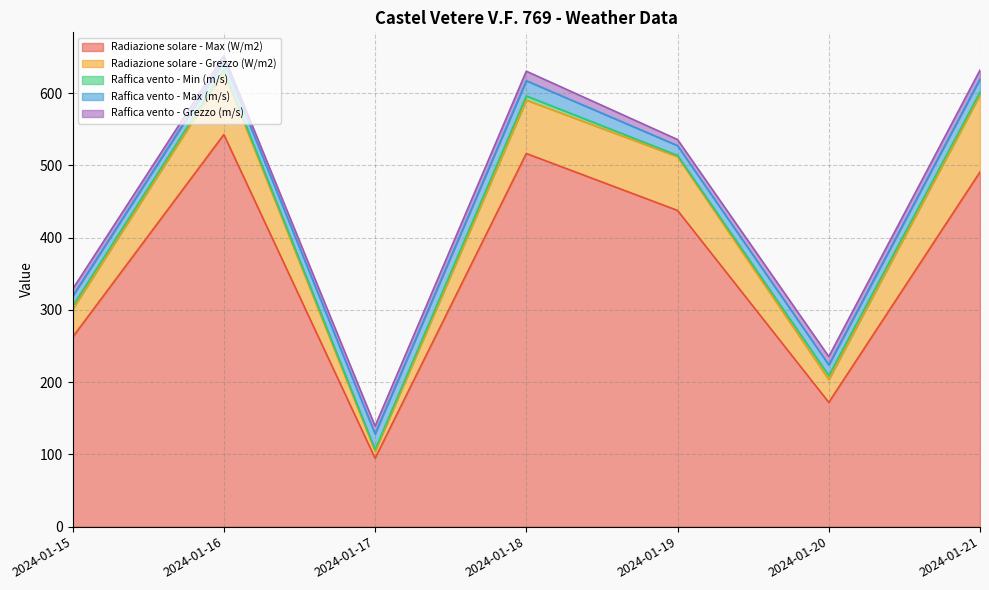

Reading right to left, extract all data points from this chart.

Radiazione solare - Max (W/m2): 491.0	172.0	437.7	516.5	94.7	542.7	262.3
Radiazione solare - Grezzo (W/m2): 106.7	31.6	74.4	73.9	9.5	86.0	38.7
Raffica vento - Min (m/s): 3.7	5.5	1.8	5.8	2.6	3.6	4.1
Raffica vento - Max (m/s): 18.3	14.9	13.5	21.0	21.7	12.3	13.8
Raffica vento - Grezzo (m/s): 12.2	11.4	8.4	13.2	10.7	7.0	9.8